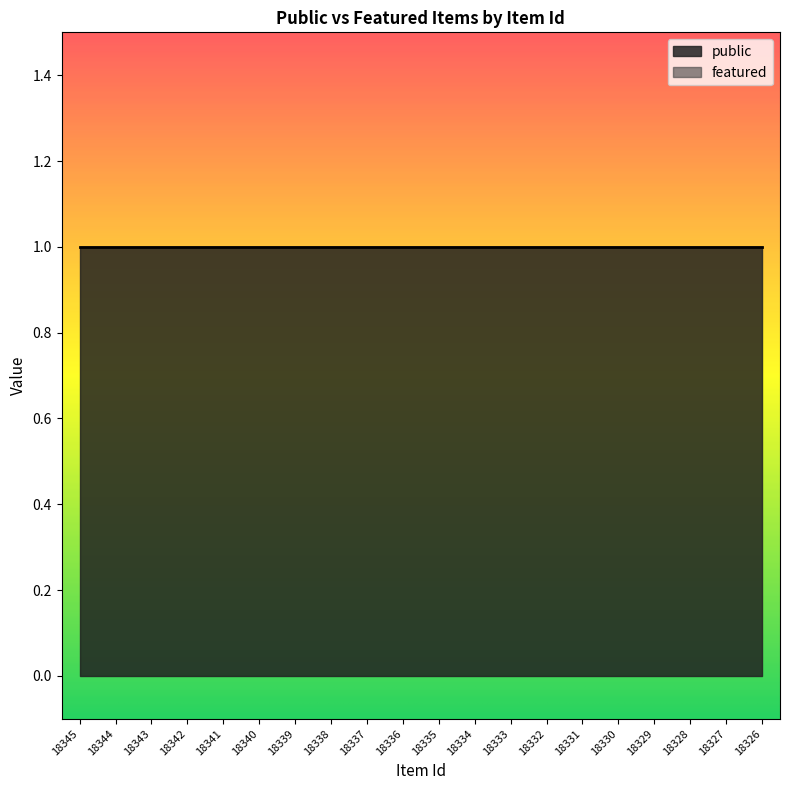

Reading right to left, list all the values displayed in this chart.

public: 18326=1	18327=1	18328=1	18329=1	18330=1	18331=1	18332=1	18333=1	18334=1	18335=1	18336=1	18337=1	18338=1	18339=1	18340=1	18341=1	18342=1	18343=1	18344=1	18345=1
featured: 18326=0	18327=0	18328=0	18329=0	18330=0	18331=0	18332=0	18333=0	18334=0	18335=0	18336=0	18337=0	18338=0	18339=0	18340=0	18341=0	18342=0	18343=0	18344=0	18345=0